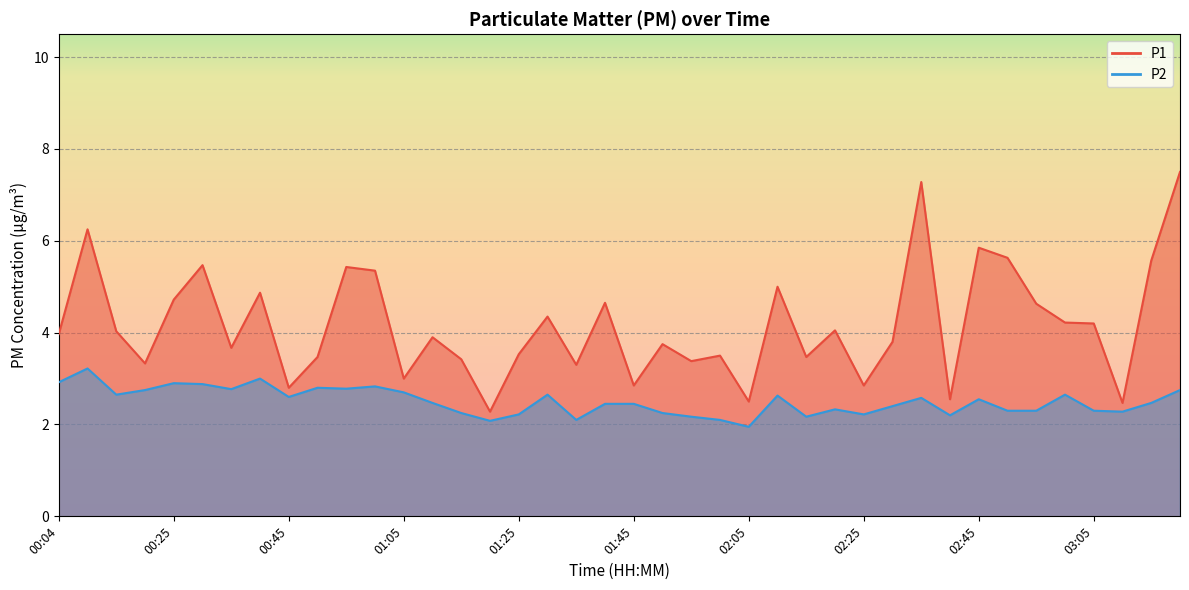

At how many categories does at least one series exceed 5?

9